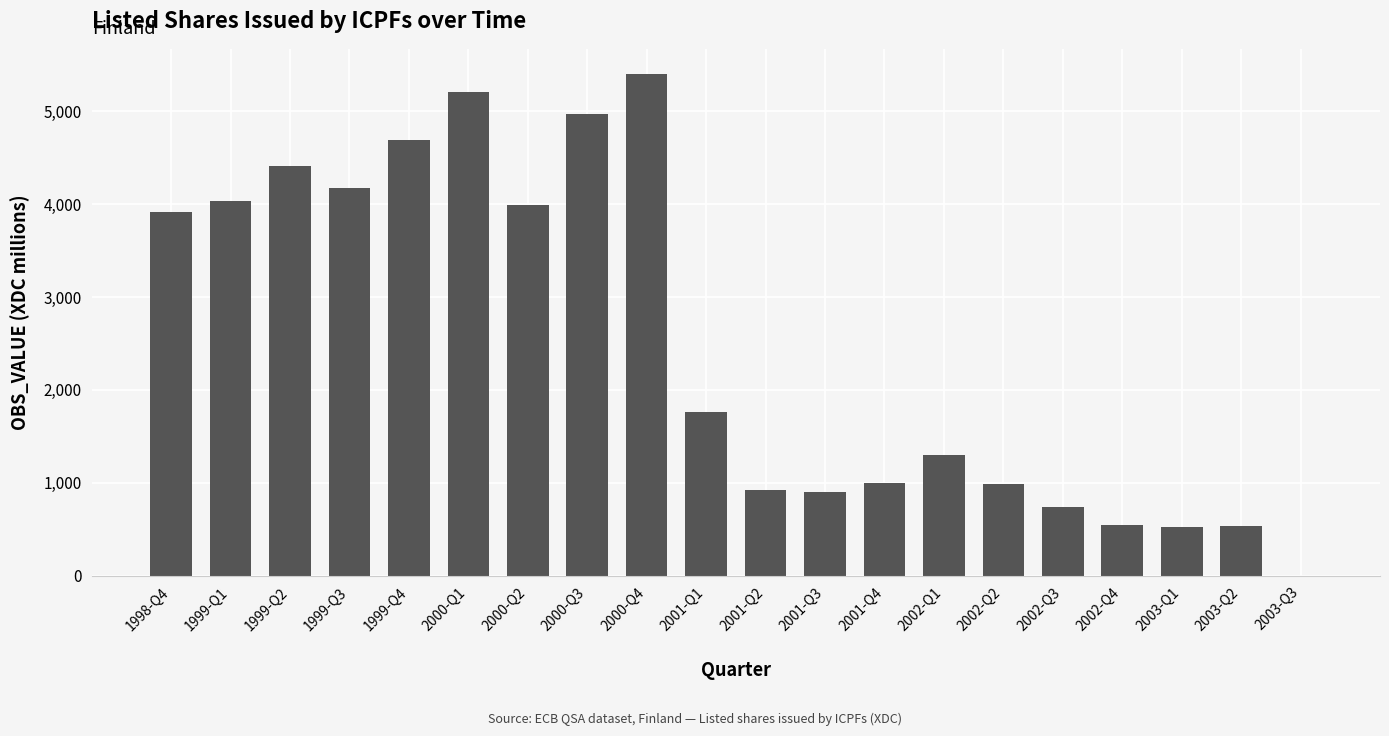

What is the greatest value displayed?

5403